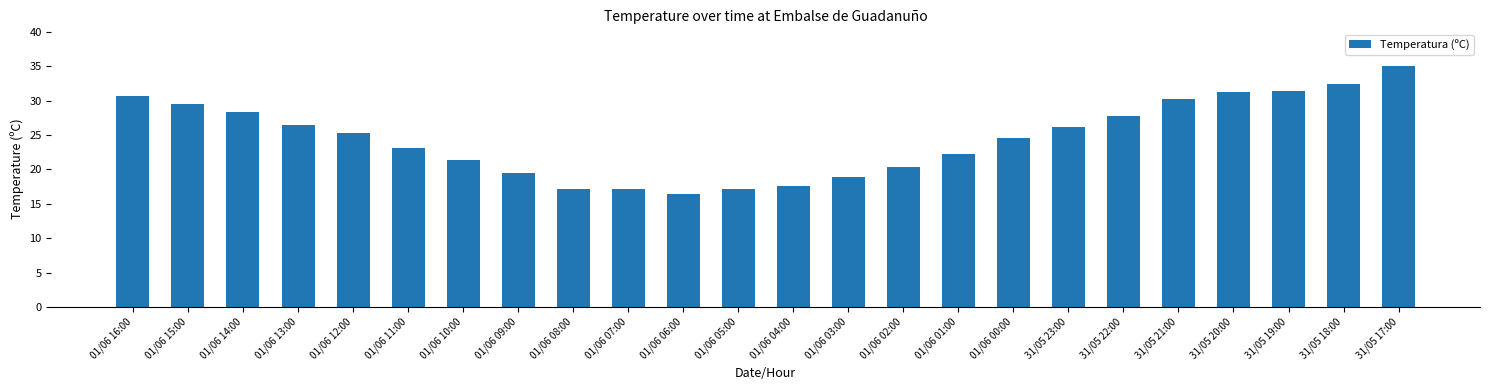

What is the change in value from 01/06 16:00 to 31/05 23:00?

-4.5